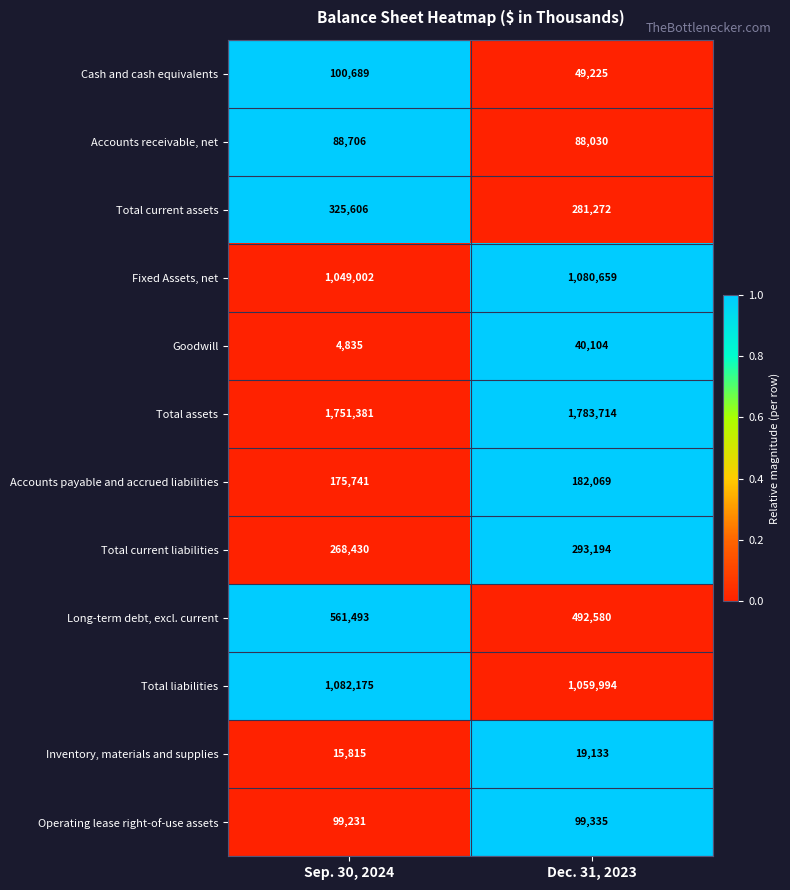

List the series in order of their peak value, lowest first.

Inventory, materials and supplies, Goodwill, Accounts receivable, net, Operating lease right-of-use assets, Cash and cash equivalents, Accounts payable and accrued liabilities, Total current liabilities, Total current assets, Long-term debt, excl. current, Fixed Assets, net, Total liabilities, Total assets